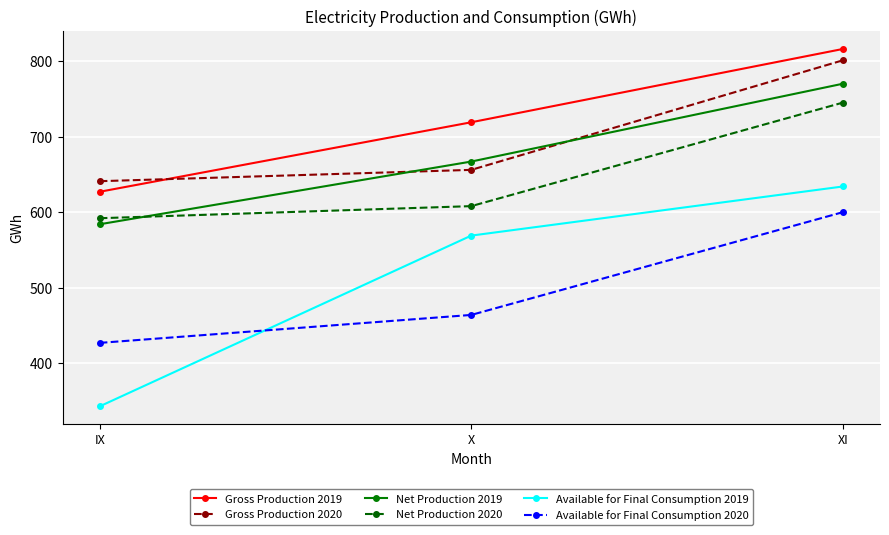

What is the lowest value of the Gross Production 2019 series?

627